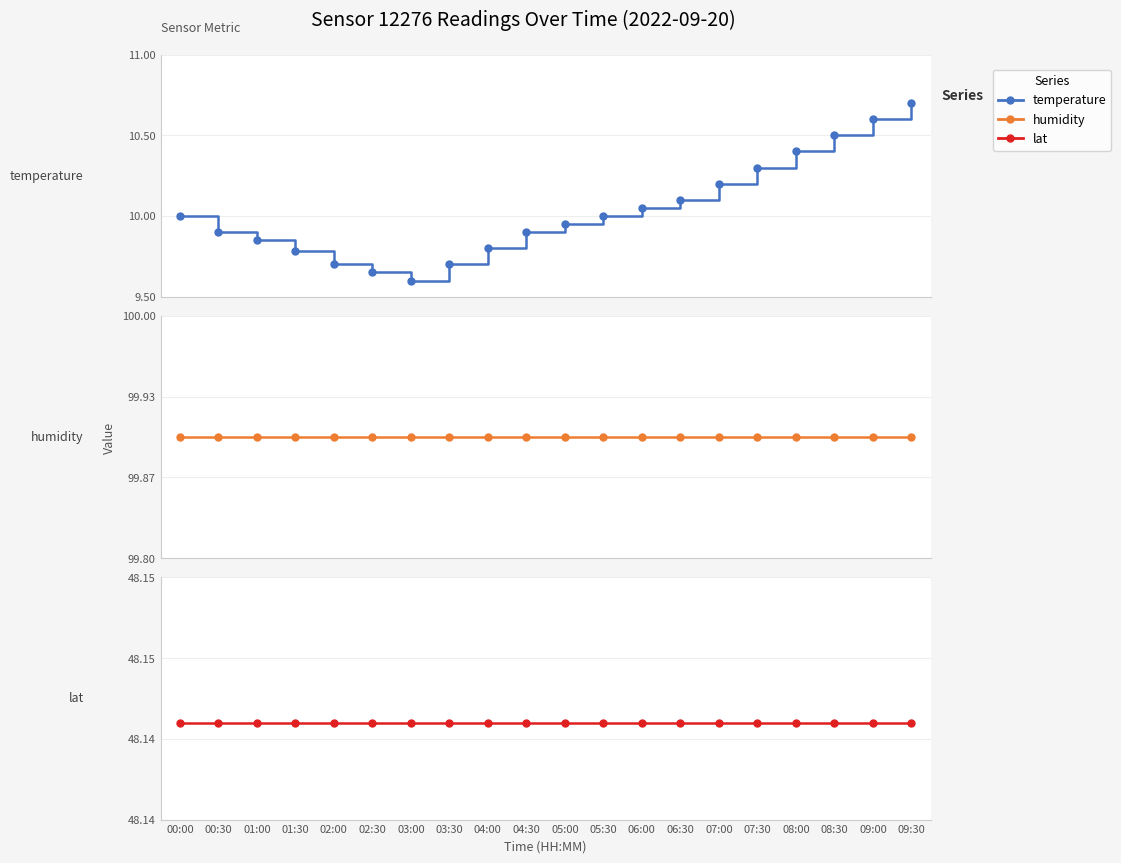

At which label is humidity closest to 99?

00:00